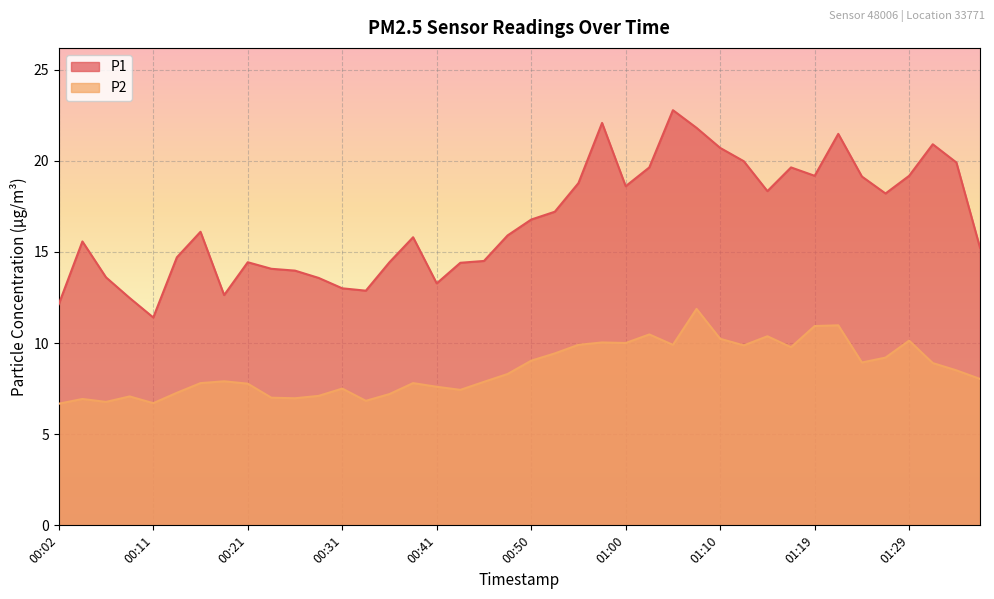

True or false: P2 has more than 2 points higher than both neighbors.

True